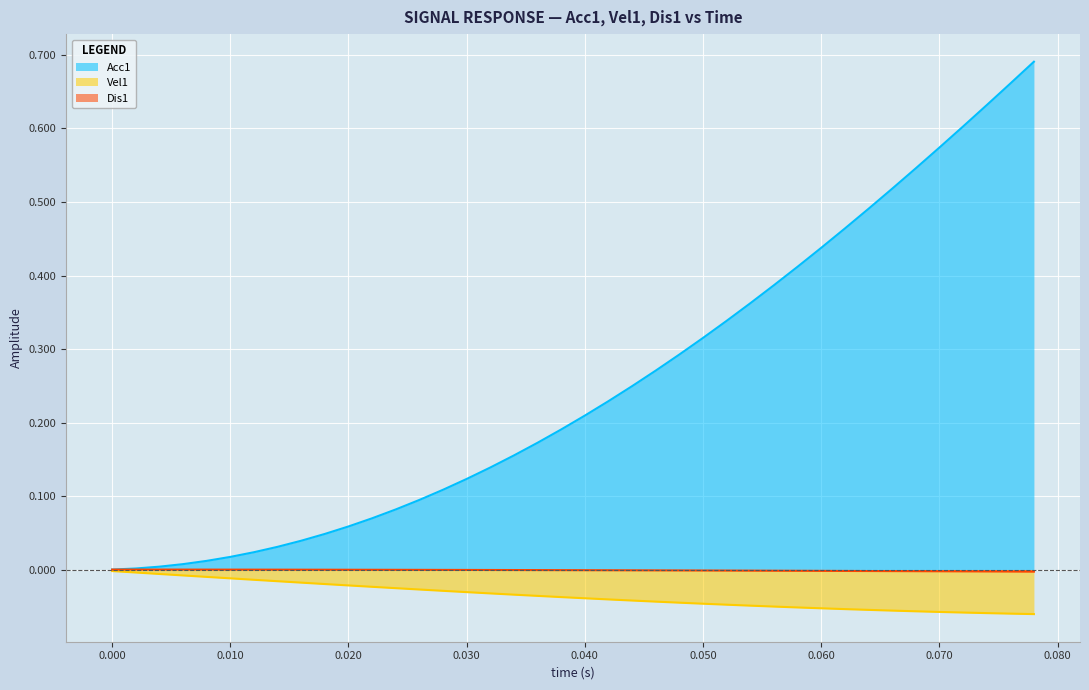

Is it true that Vel1 equals -0.0 at 0.036?

True